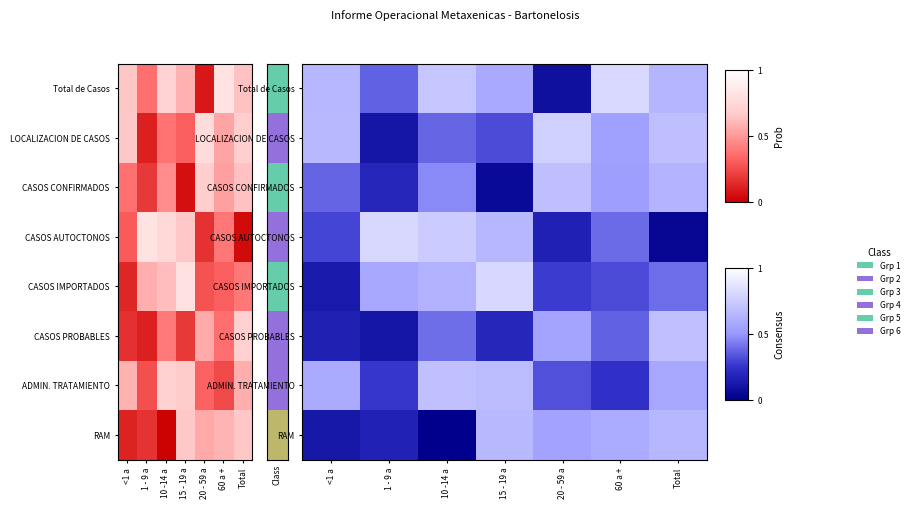

Which series has the largest total across all categories?

Total de Casos